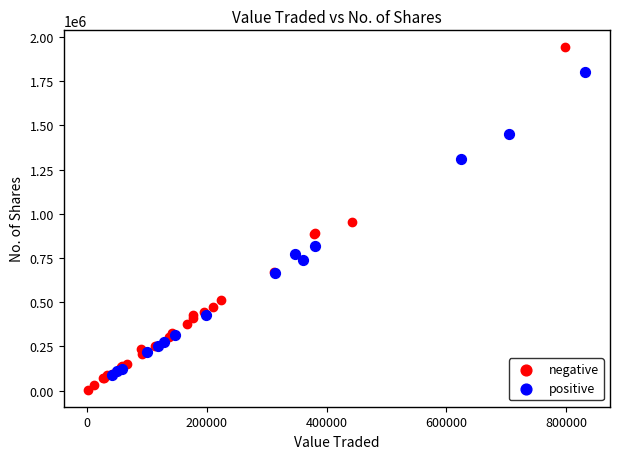

Which series has the largest Y range (max minus min)?

negative